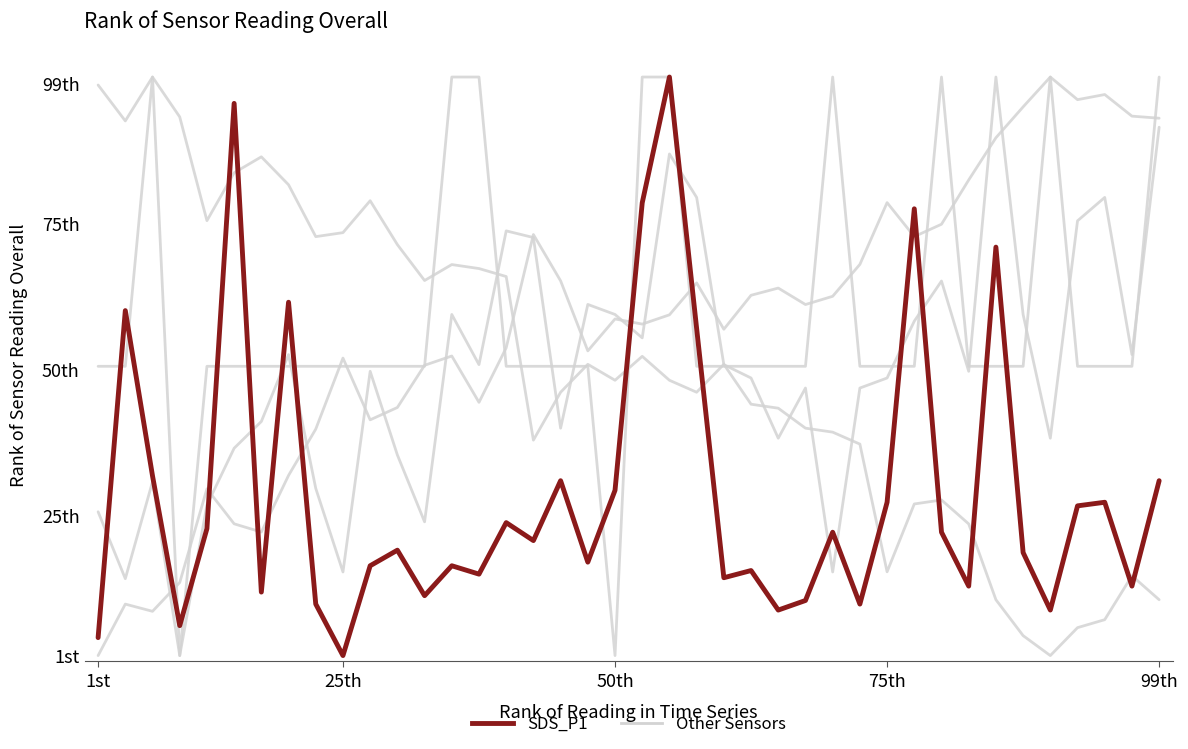

What is the total value across all series at 14?

114.9